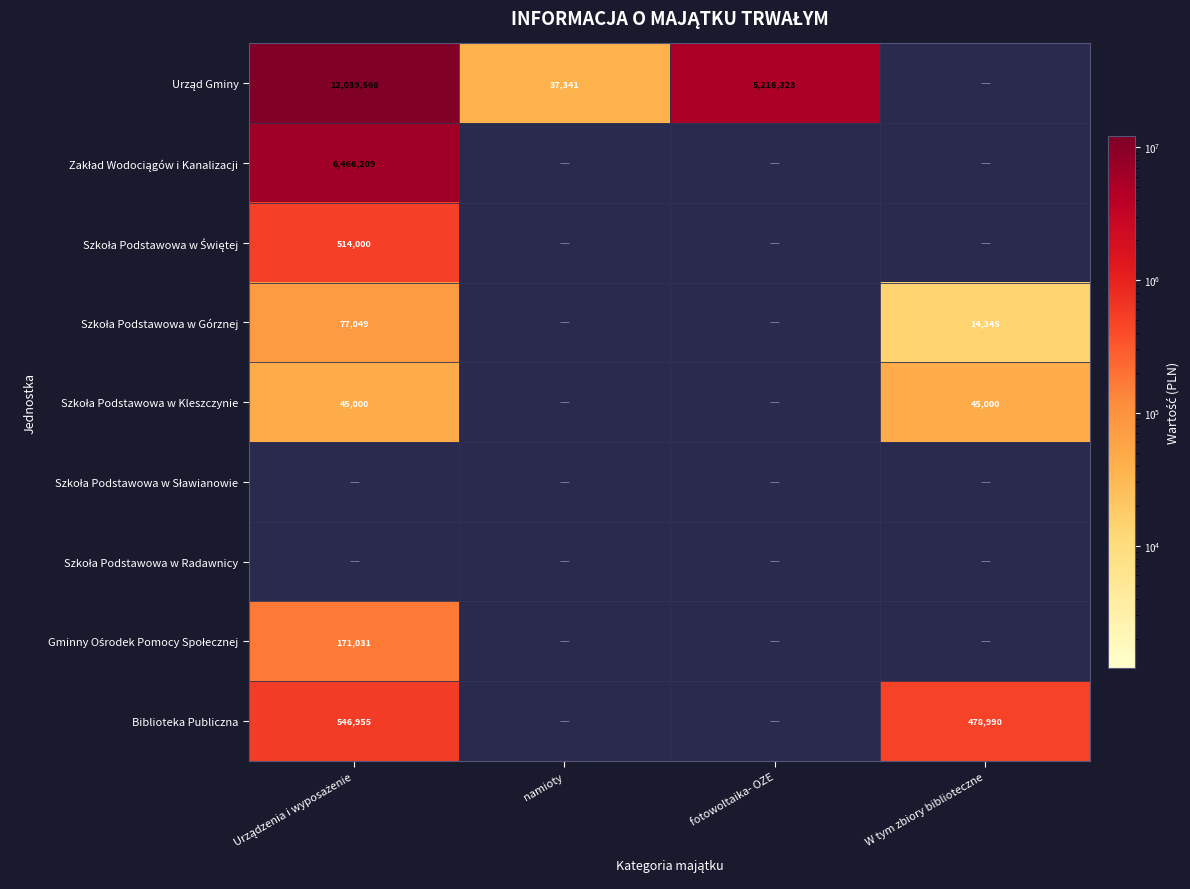

Between Urządzenia i wyposażenie and fotowoltaika- OZE, which series saw the biggest shift?

Urząd Gminy